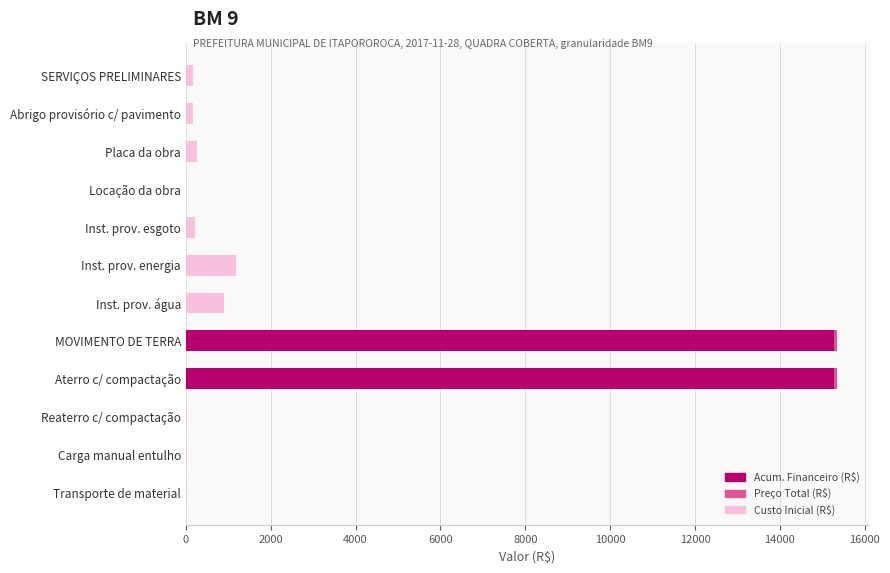

How many categories are shown in the chart?

12